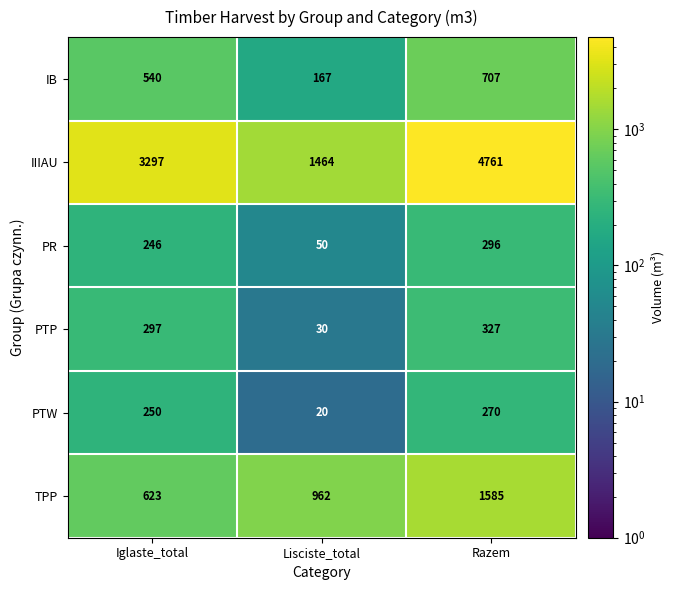

What is the minimum value shown in the chart?

20